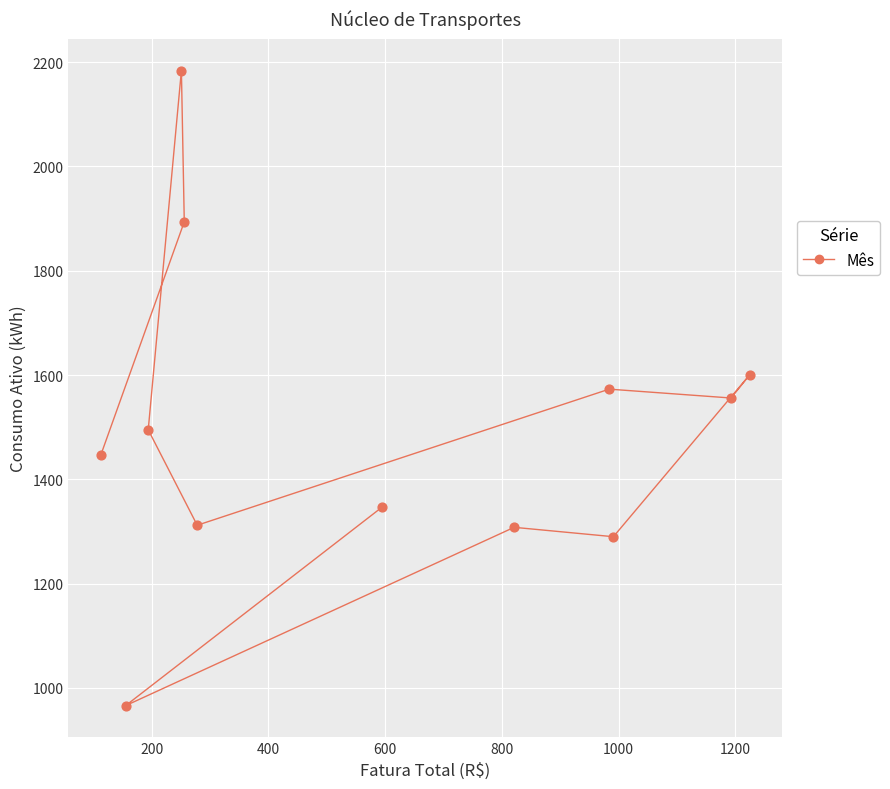

What is the range of Y values (max minus min)?

1218